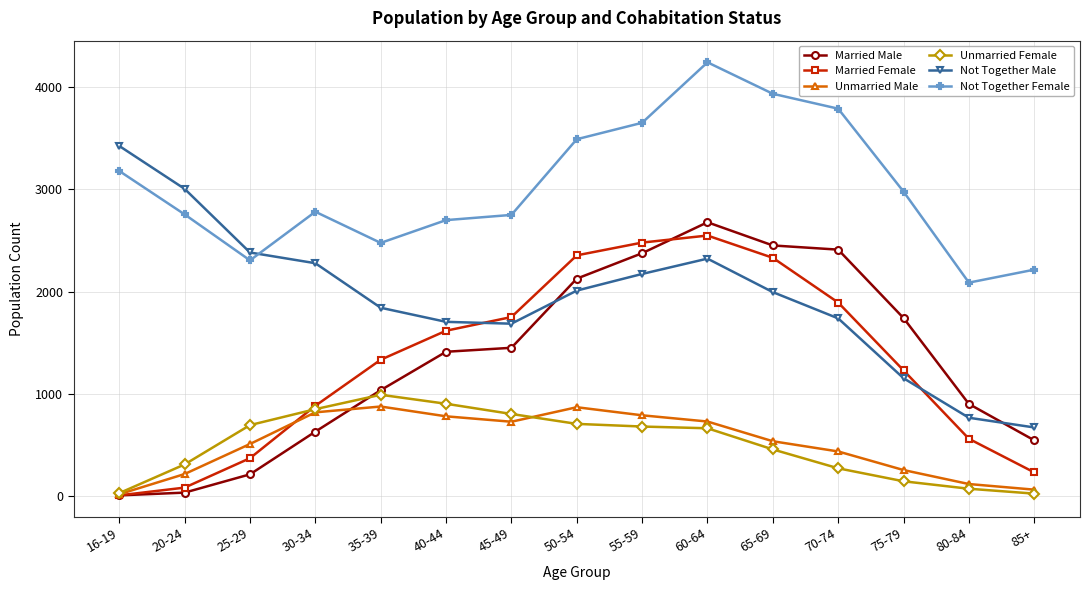

What is the highest value of the Married Male series?

2678